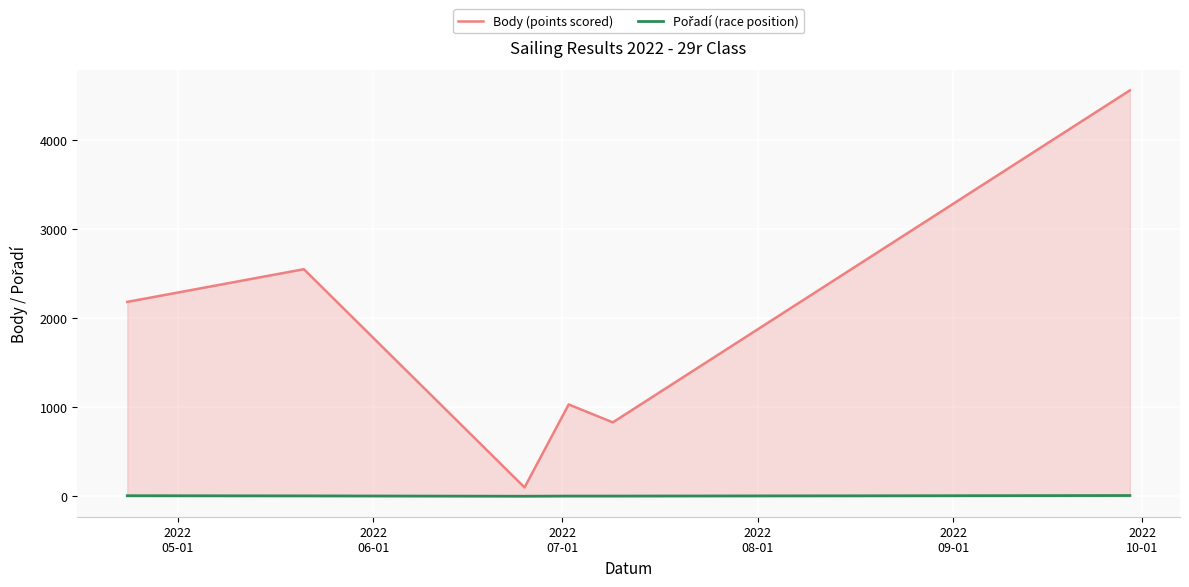

What is the difference between the maximum and minimum values in the Body (points scored) series?

4456